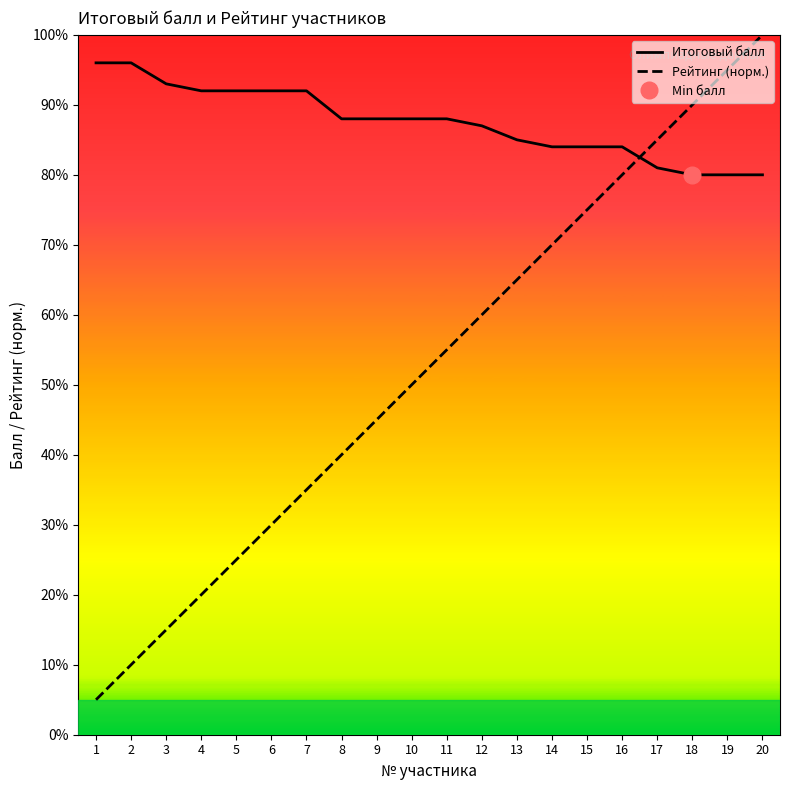

True or false: Рейтинг (норм.) has more than 0 points higher than both neighbors.

False